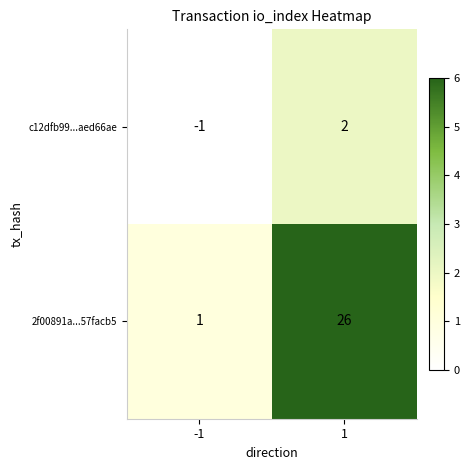

List the series in order of their overall mean, lowest first.

c12dfb99...aed66ae, 2f00891a...57facb5